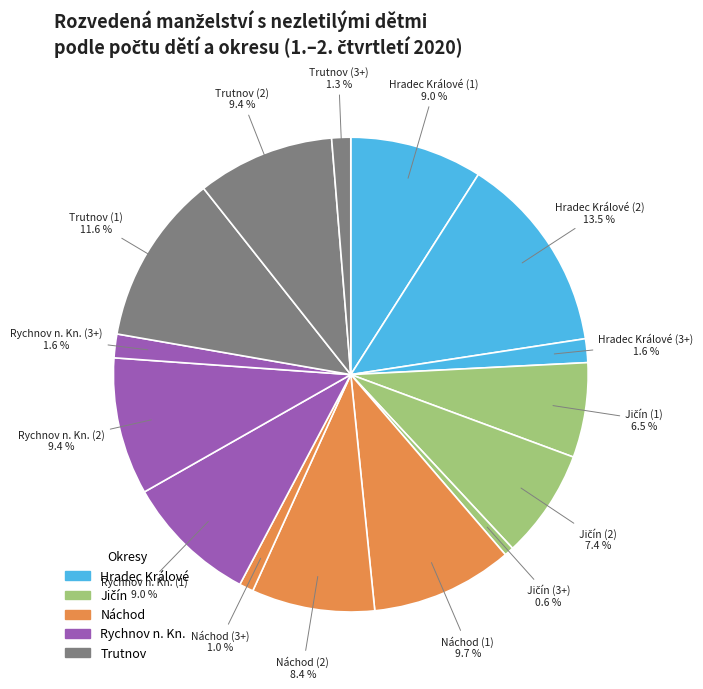

How many segments does this pie chart have?

15